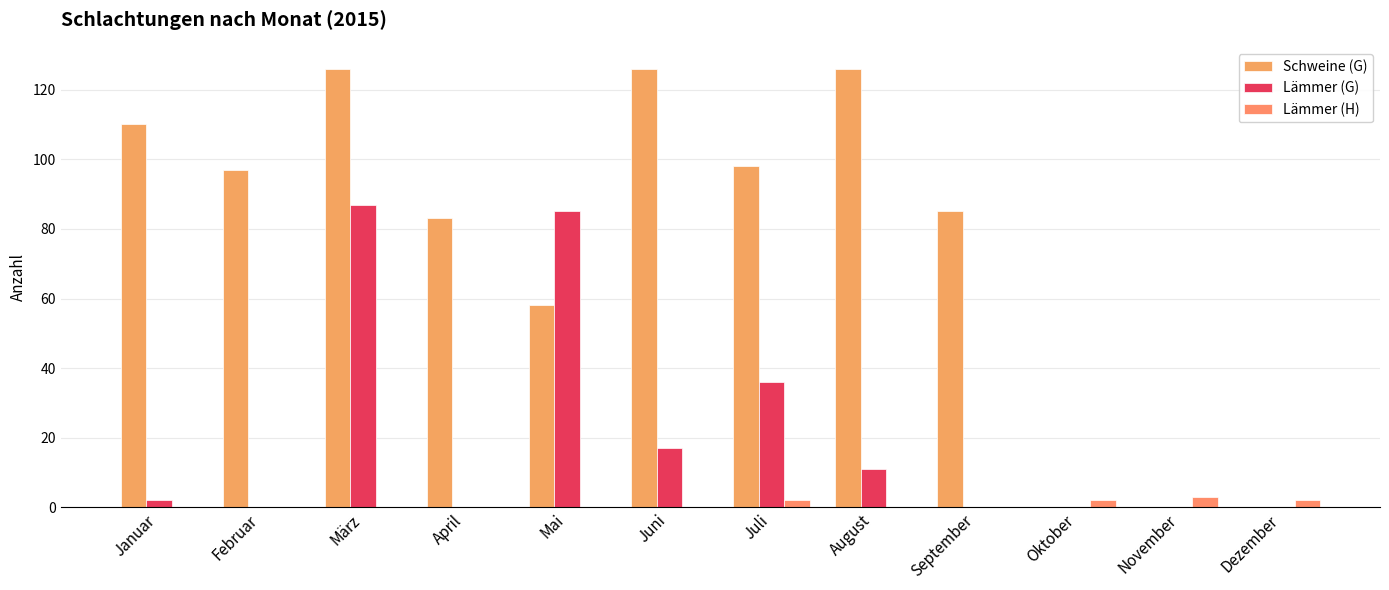

Which series has the widest spread of values?

Schweine (G)